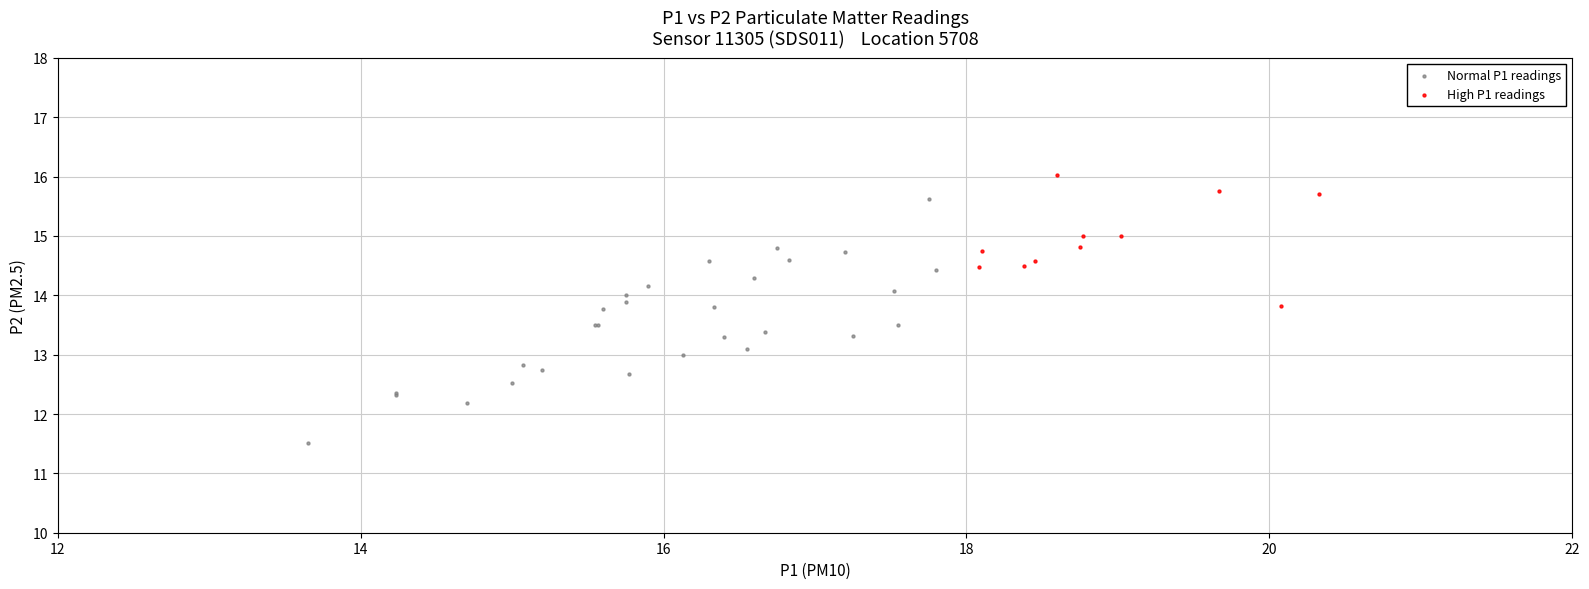

Which series reaches the minimum Y coordinate?

Normal P1 readings